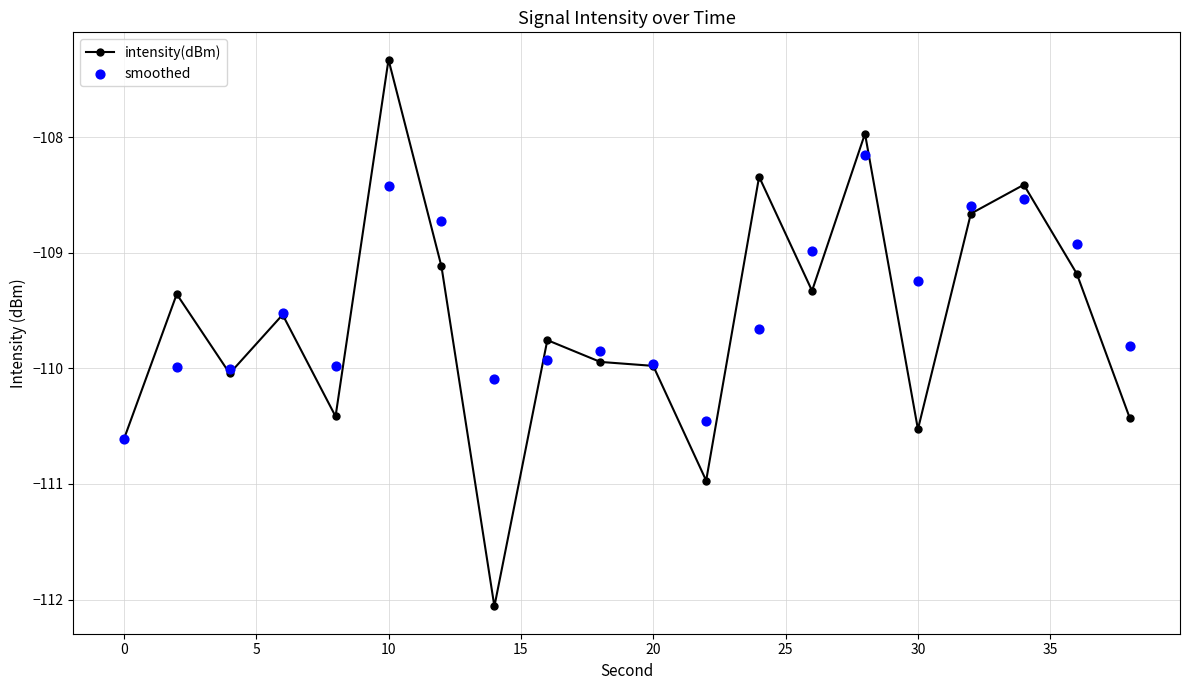

At how many categories does at least one series exceed -109?

8